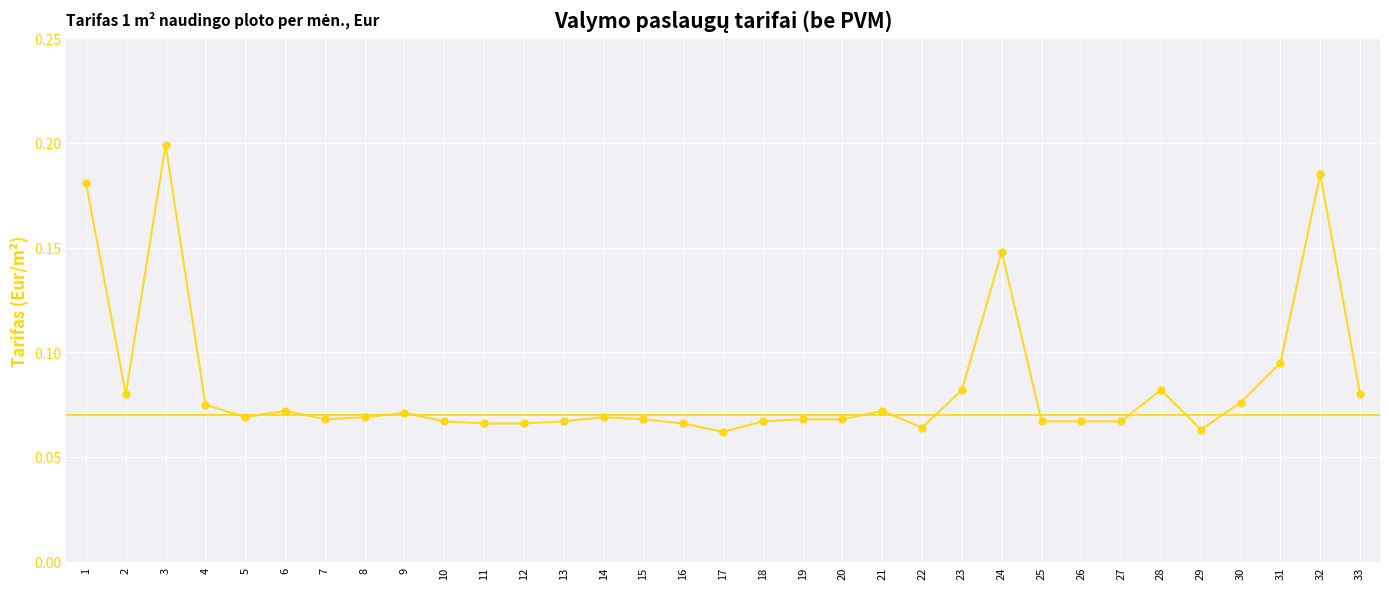

What is the change in value from 4 to 32?

+0.1